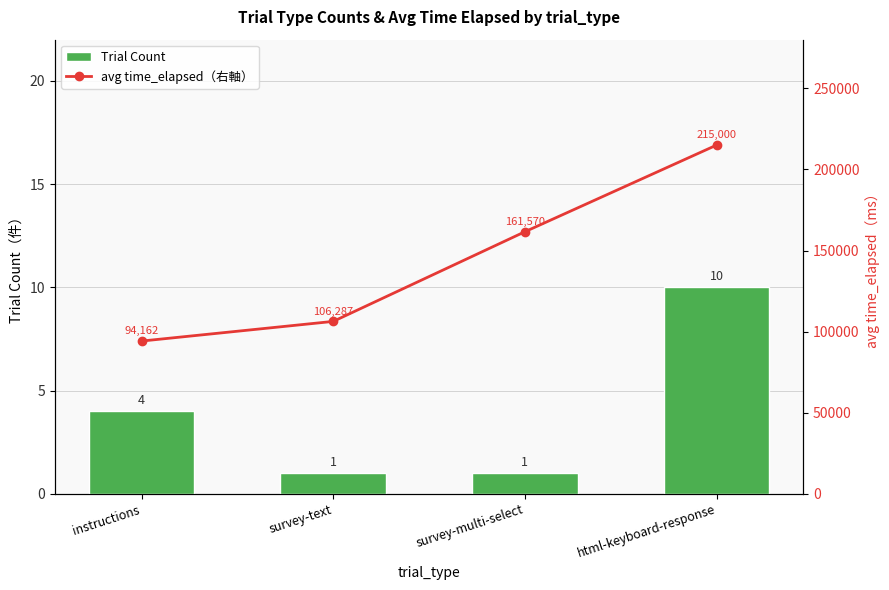

Which category has the lowest value in the Trial Count series?

survey-text